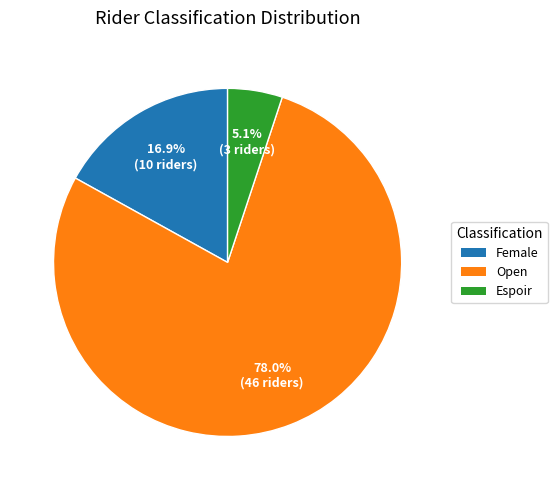

What is the total percentage of Open and Espoir?

83.1%